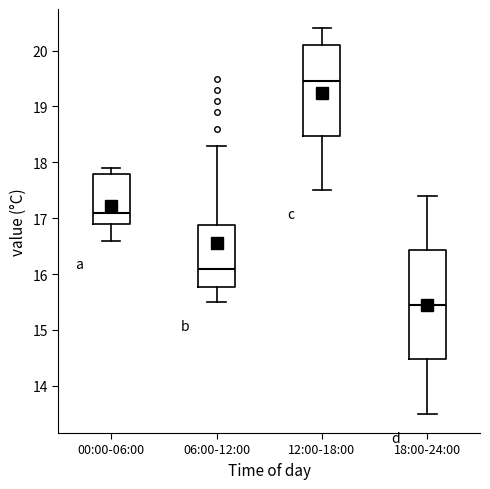

Reading left to right, read every box against the y-axis: the position of its median line, the range the box covers, and the ends of its whiskers. The values are not printed on the chart, so give them approximately, as read against the axis.

00:00-06:00: median 17.1, box 16.9 to 17.8, whiskers 16.6 to 17.9
06:00-12:00: median 16.1, box 15.8 to 16.9, whiskers 15.5 to 18.3
12:00-18:00: median 19.5, box 18.5 to 20.1, whiskers 17.5 to 20.4
18:00-24:00: median 15.5, box 14.5 to 16.4, whiskers 13.5 to 17.4